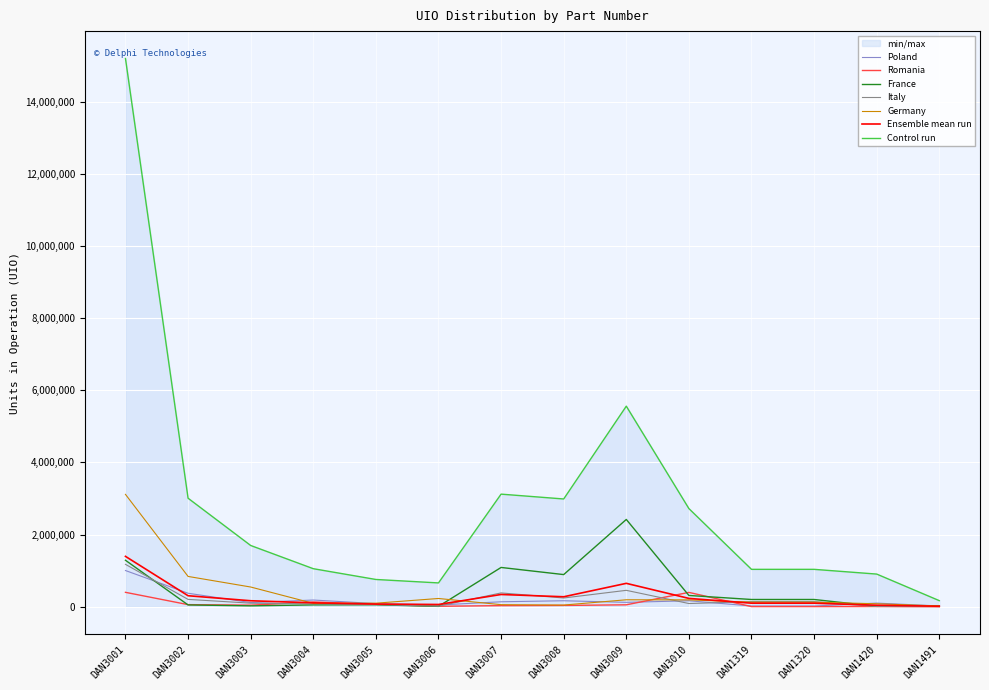

What is the total value across all series at DAN3002?

4834533.8